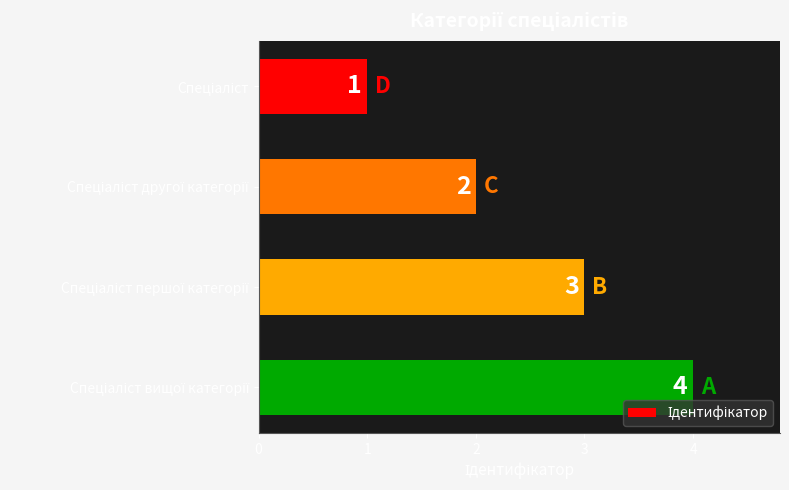

What is the maximum value shown in the chart?

4